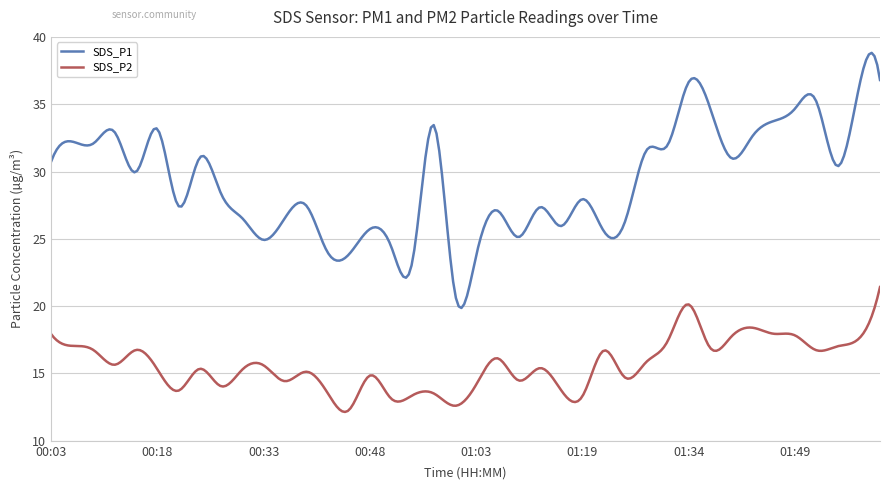

List the series in order of their overall mean, highest first.

SDS_P1, SDS_P2